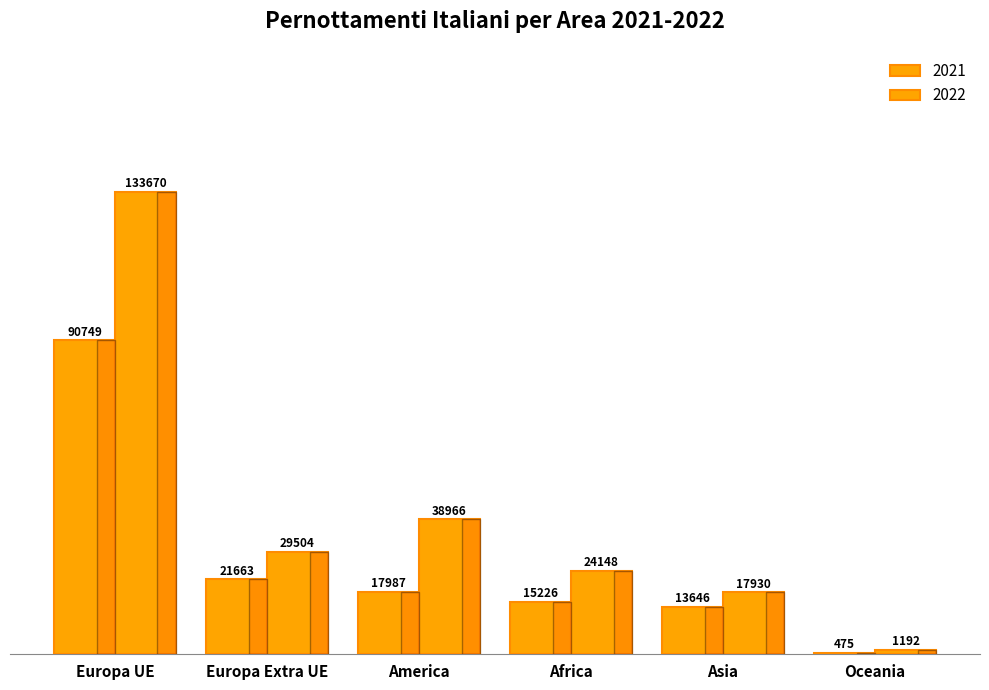

Count the number of categories in the chart.

6